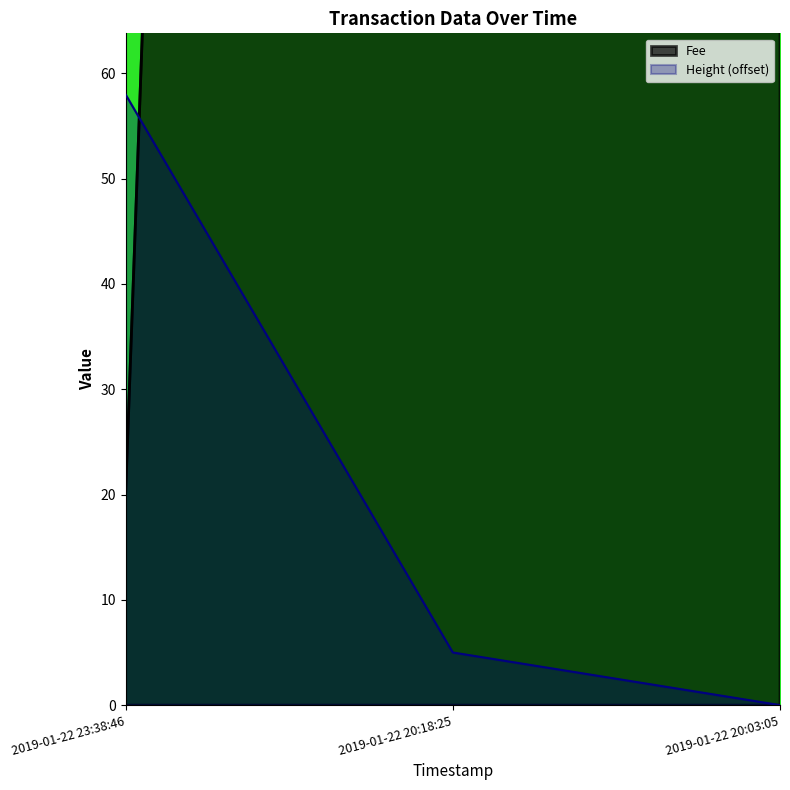

What is the spread (max minus min) of values at 2019-01-22 20:18:25?

872.6